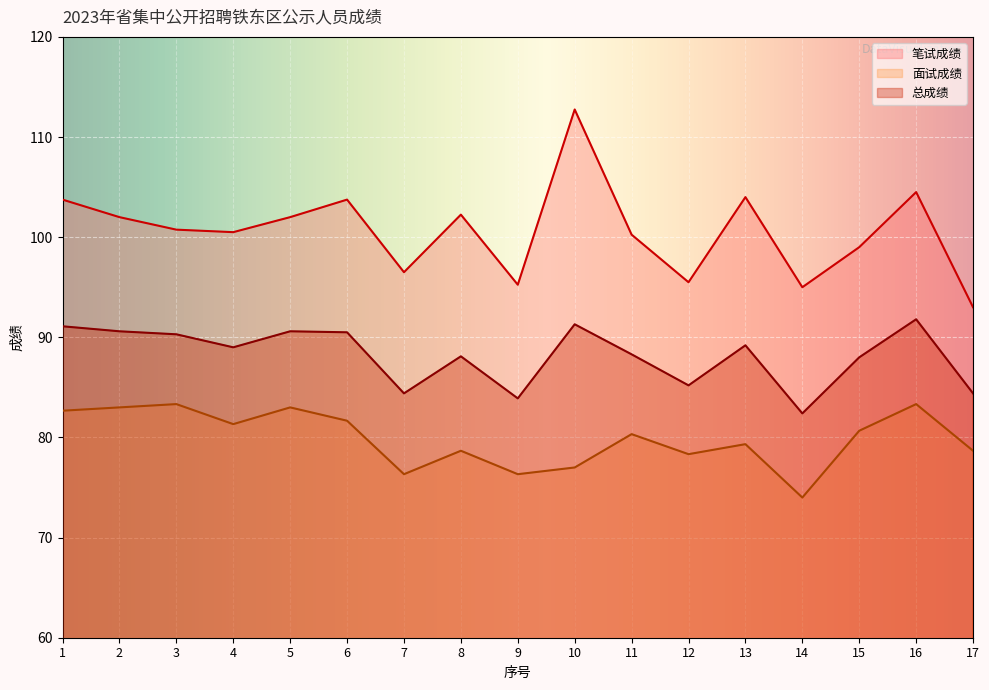

Which category has the highest value across all series?

10